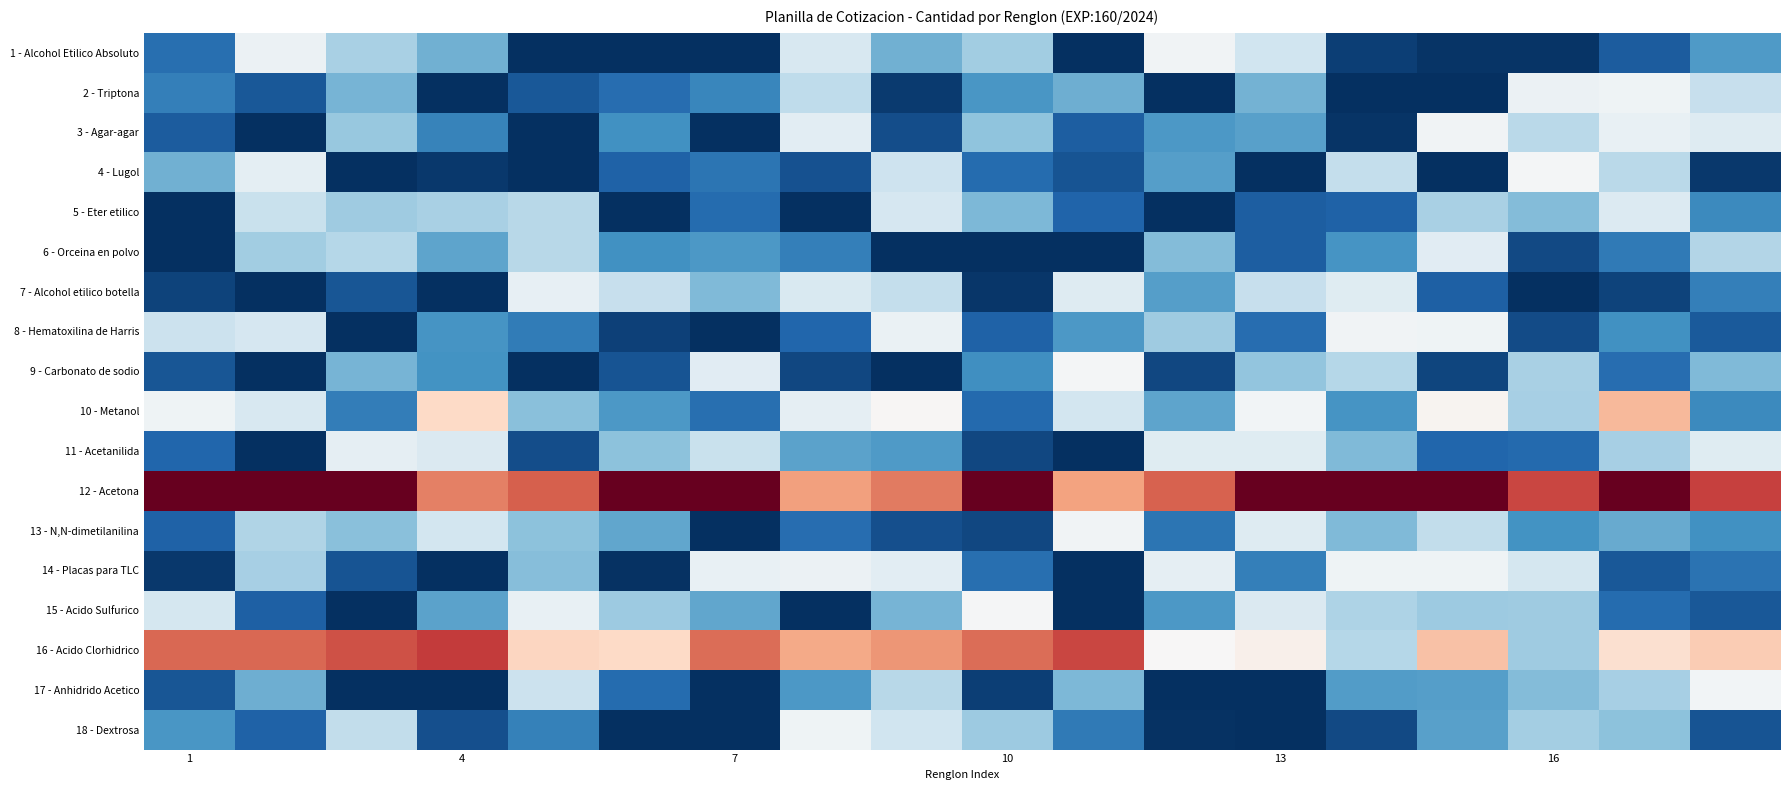

What is the minimum value shown in the chart?

-1.0